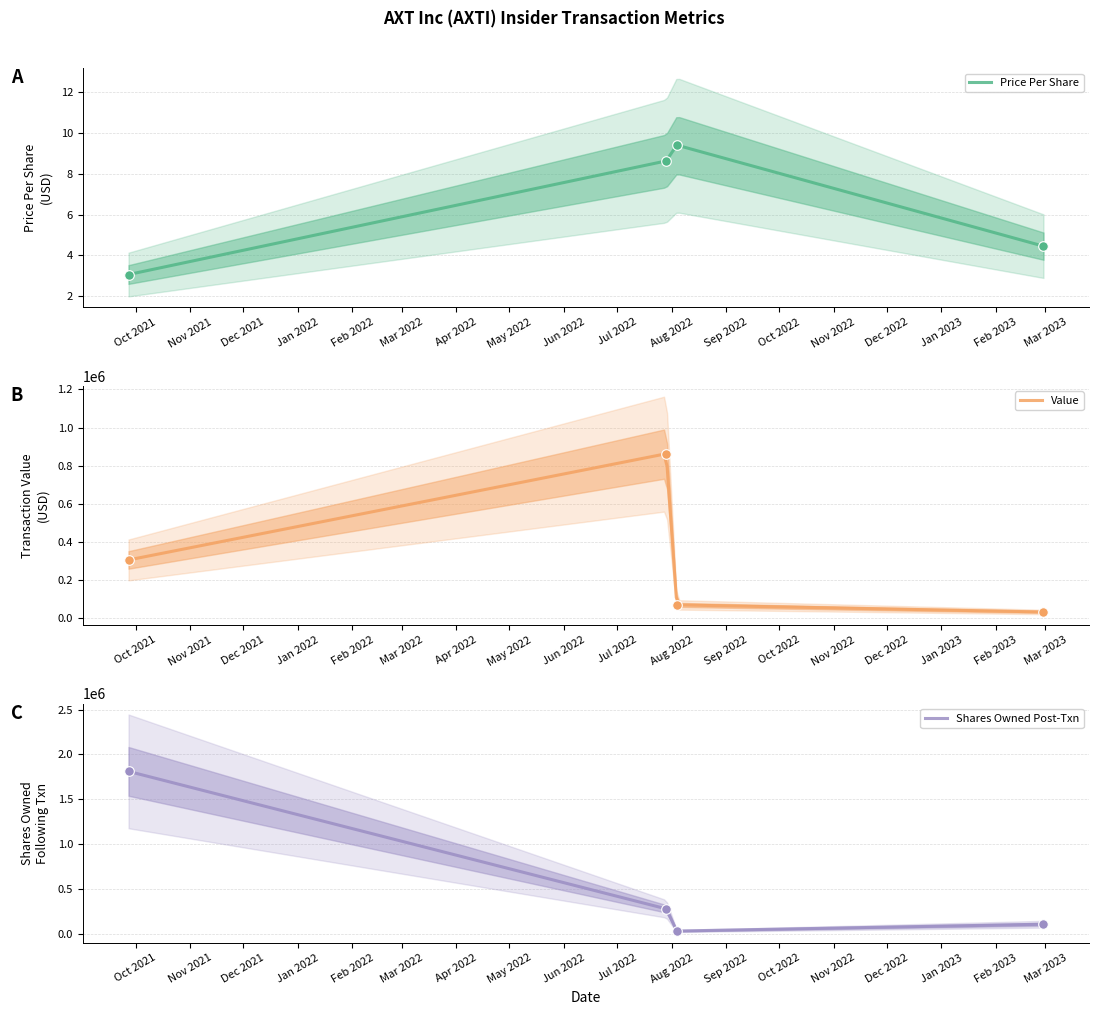

Which series contains the highest Y value?

sharesOwnedFollowingTransaction